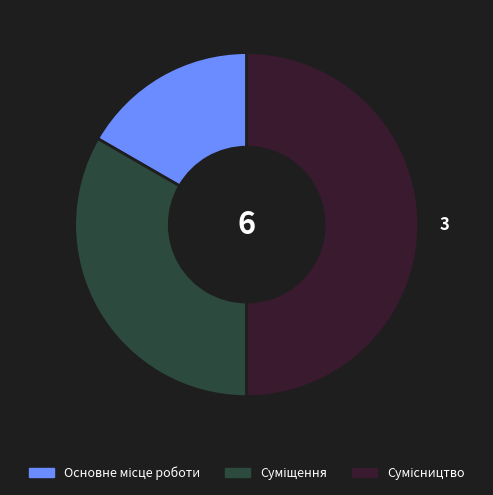

Count the number of slices in the pie.

3